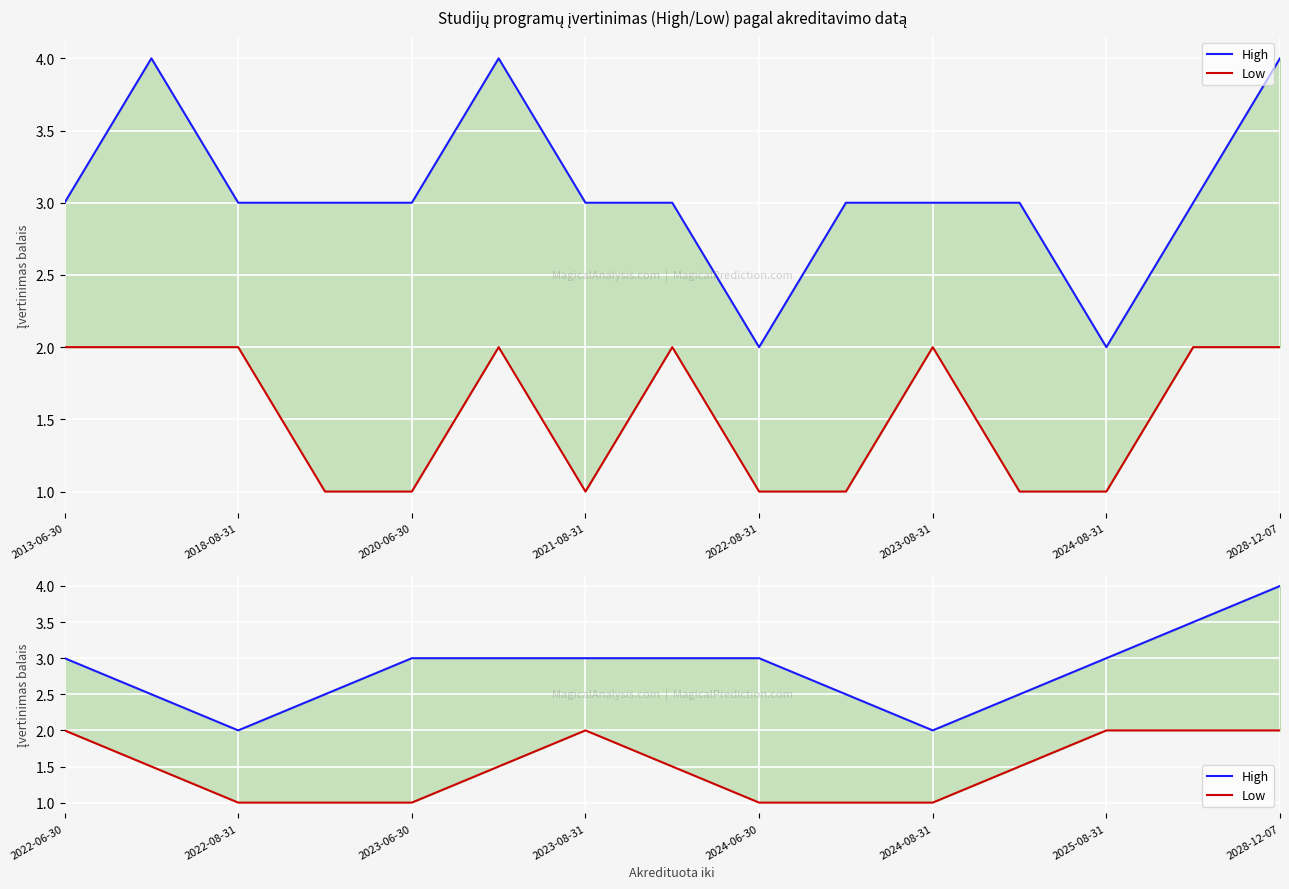

At 2022-06-30, list the series in order from largest to smallest.

High, Low